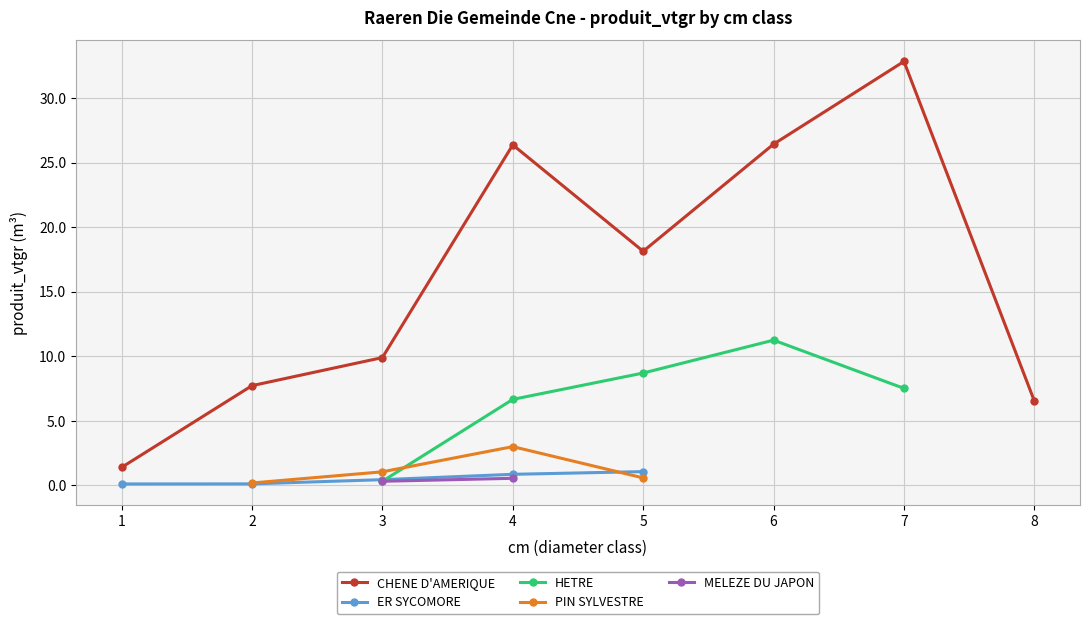

What is the value of the PIN SYLVESTRE point at the 4th from the left?

3.0